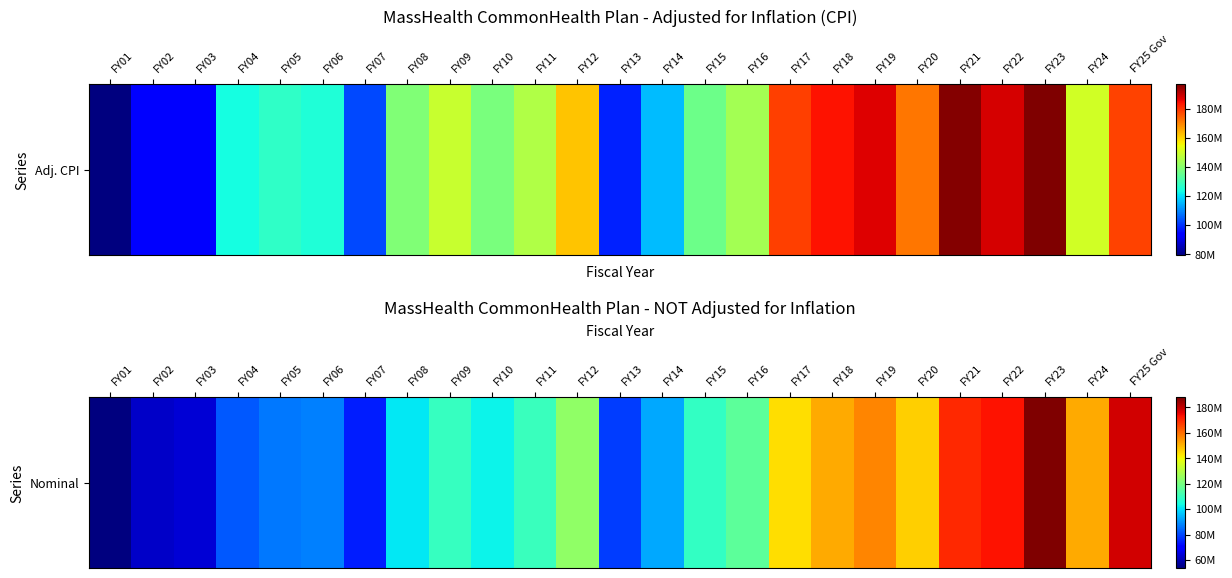

Rank the categories by value from lowest to highest.

FY01, FY02, FY03, FY07, FY13, FY04, FY05, FY06, FY14, FY08, FY10, FY15, FY09, FY11, FY16, FY12, FY17, FY20, FY18, FY24, FY19, FY21, FY22, FY25 Gov, FY23